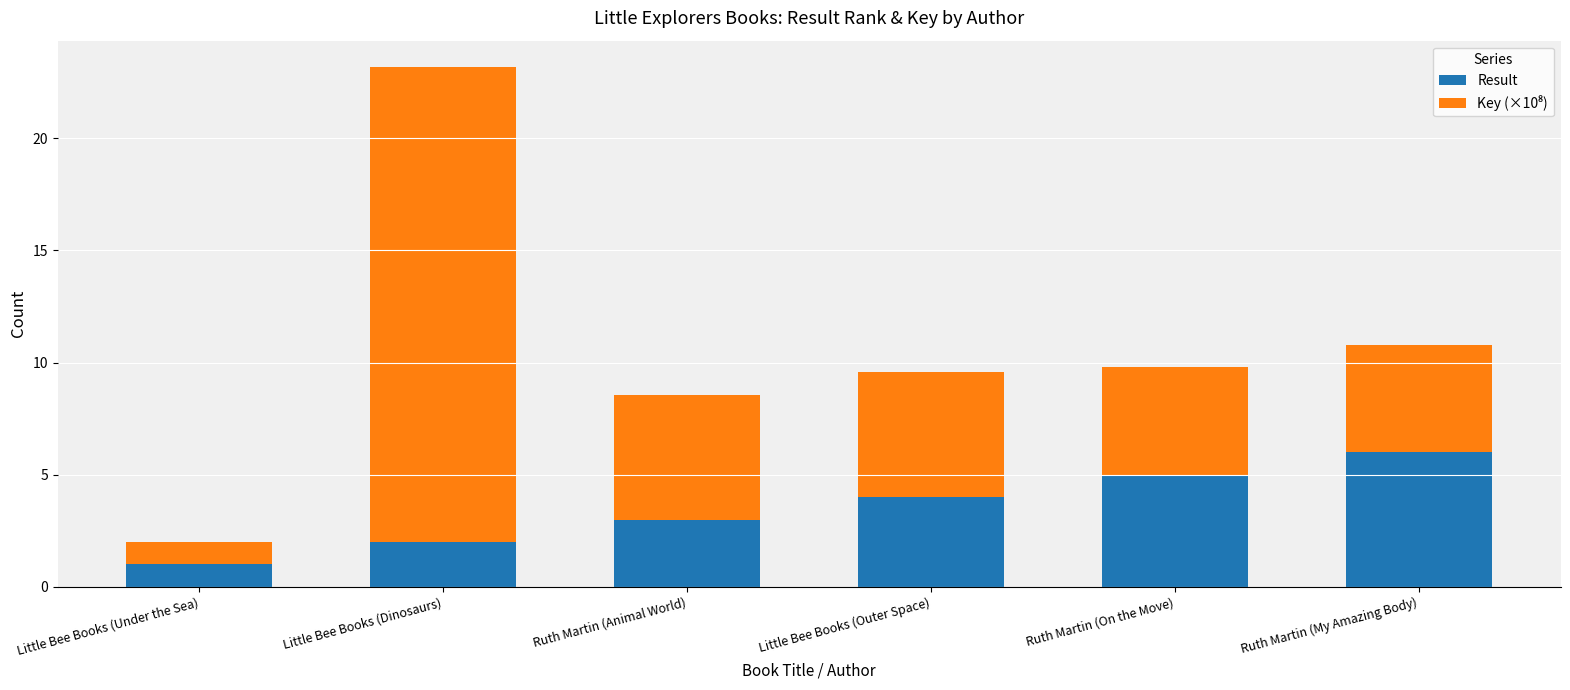

Reading left to right, what are the values for Result?

1.0	2.0	3.0	4.0	5.0	6.0